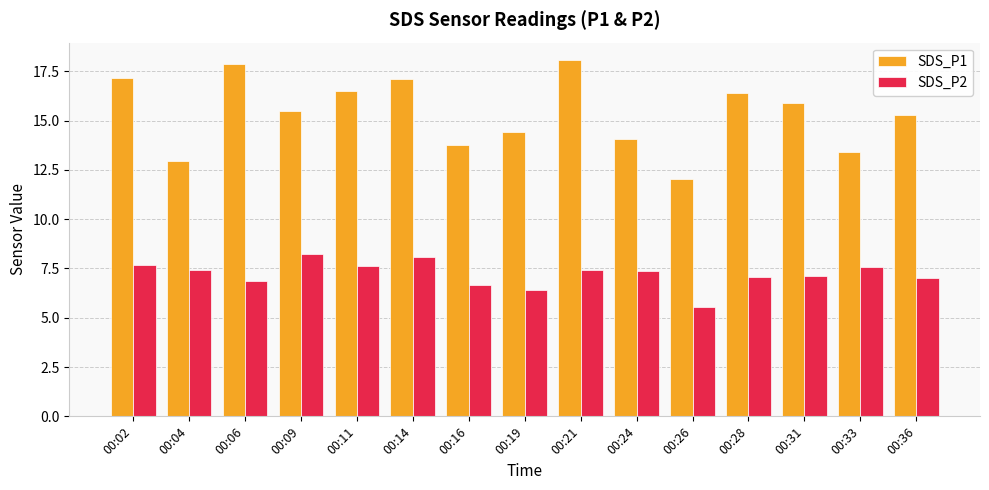

What is the average value of the SDS_P1 series?

15.4